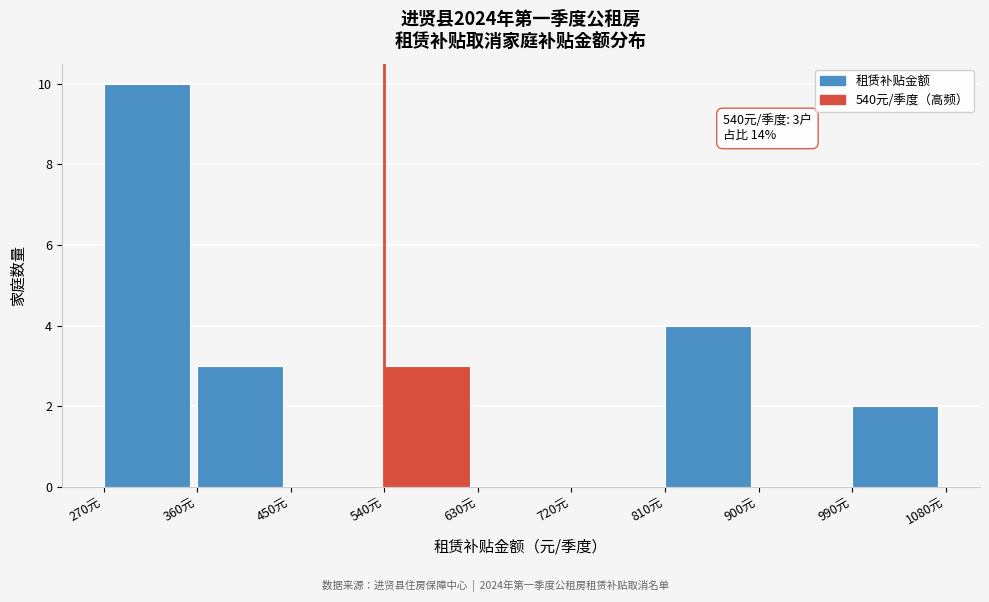

Over which range of the x-axis is the bar tallest?

270 to 360